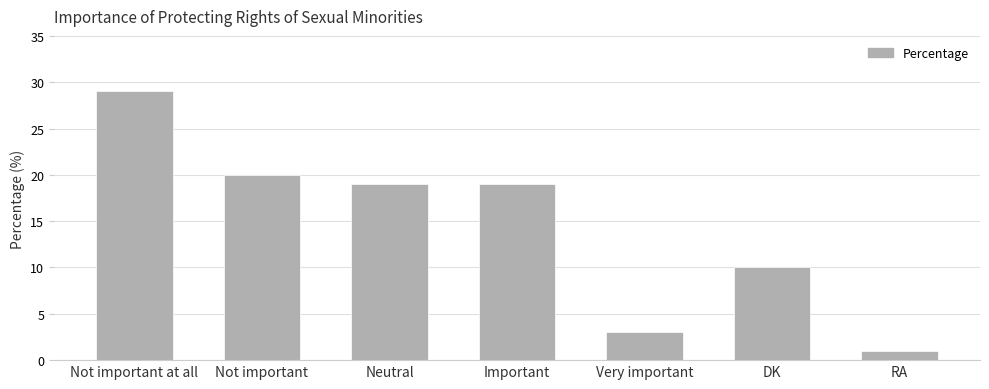

What is the sum of the values at Neutral and RA?

20